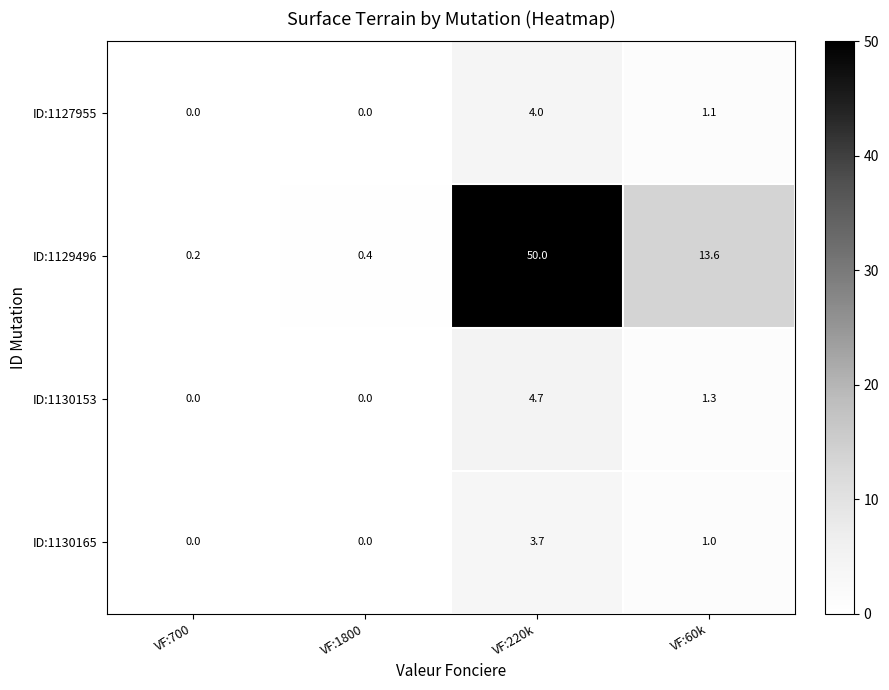

Which series changed the most between VF:700 and VF:60k?

ID:1129496